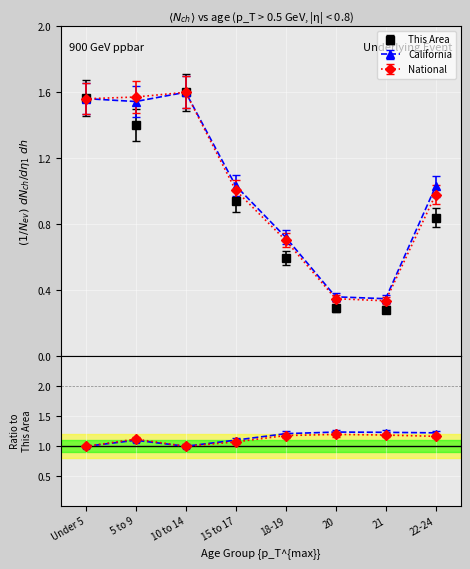

Between 10 to 14 and Under 5, which is larger?

10 to 14